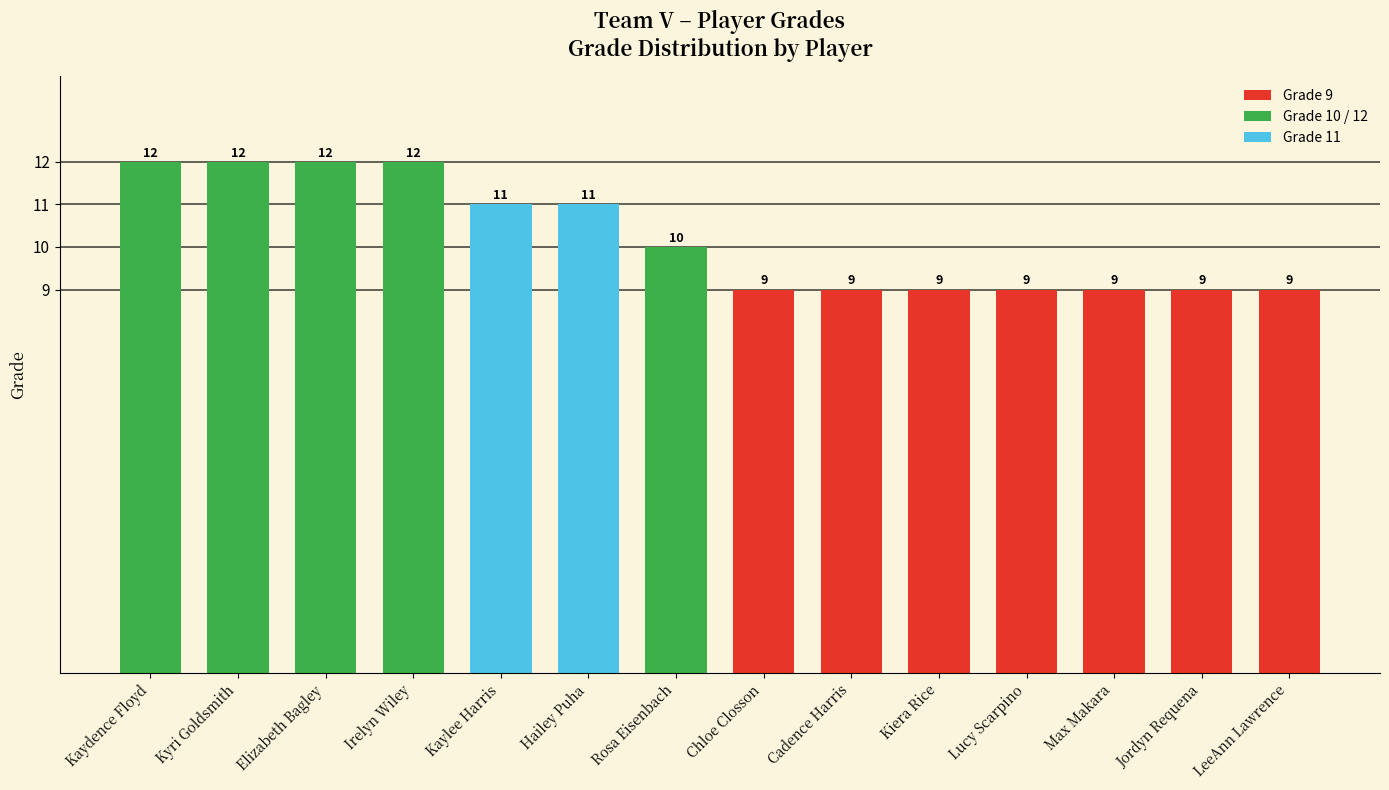

What is the value of the 4th bar from the left?

12